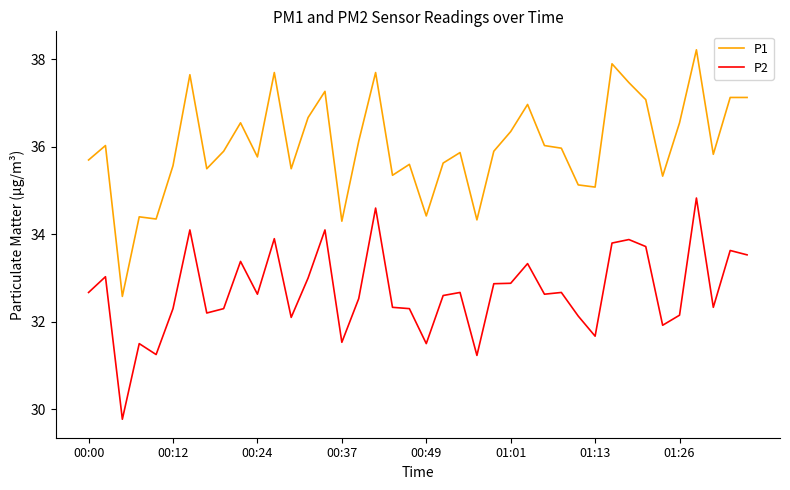

True or false: P1 and P2 cross at least once.

False